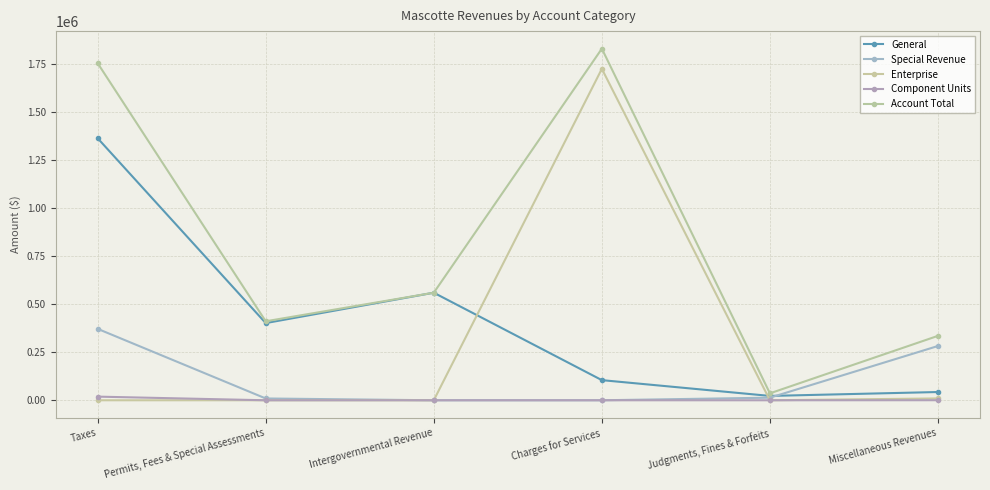

At which label does General first exceed 401419?

Taxes